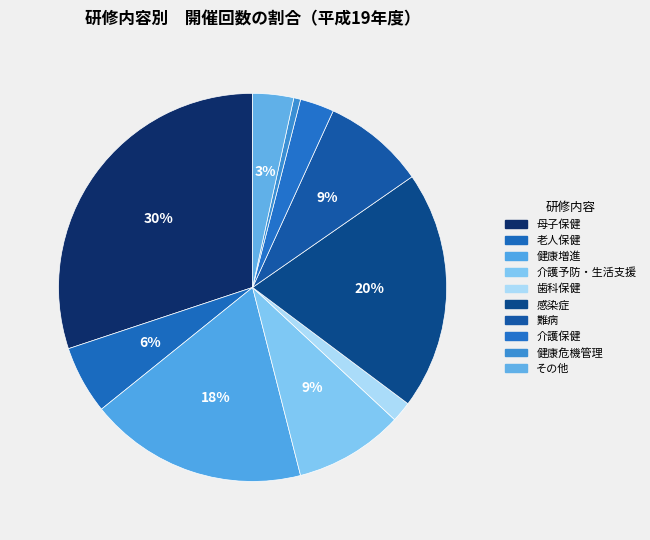

What percentage is the 感染症 slice, to the nearest percent?

20%